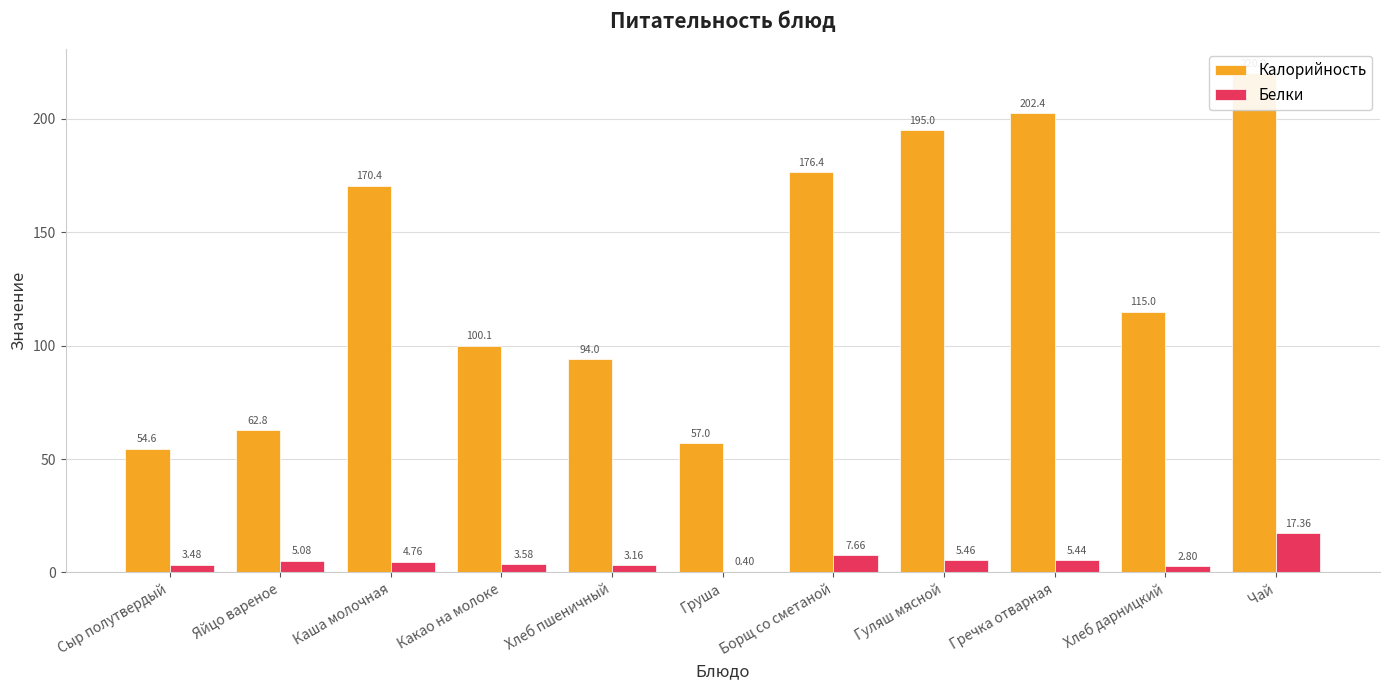

What is the sum of the Белки values at Сыр полутвердый and Яйцо вареное?

8.6